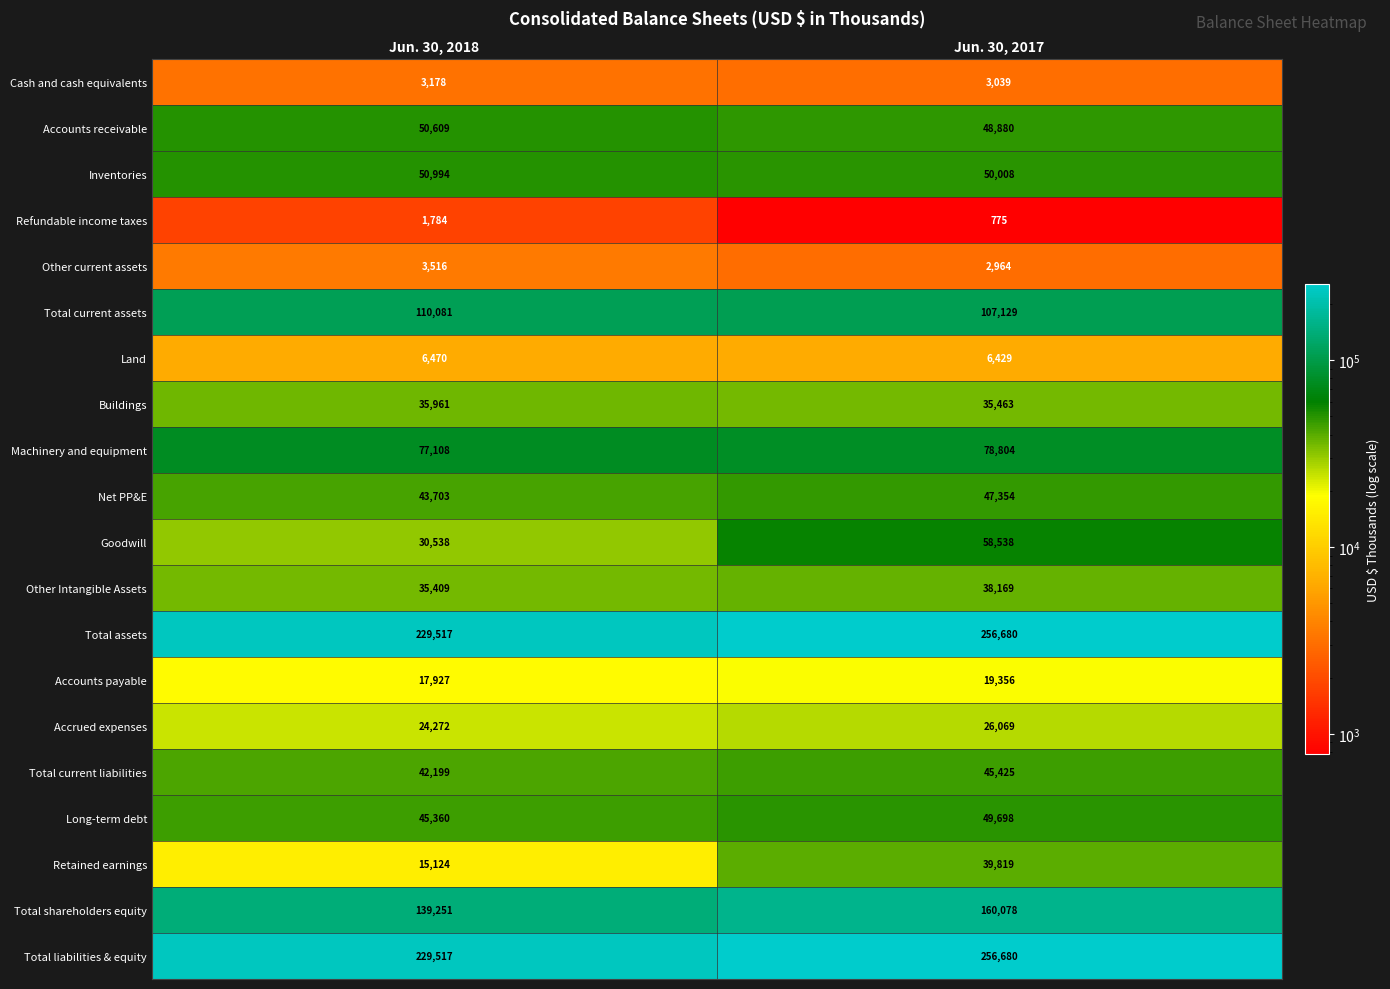

What value does the Buildings series have at Jun. 30, 2018, to the nearest 5?

35960